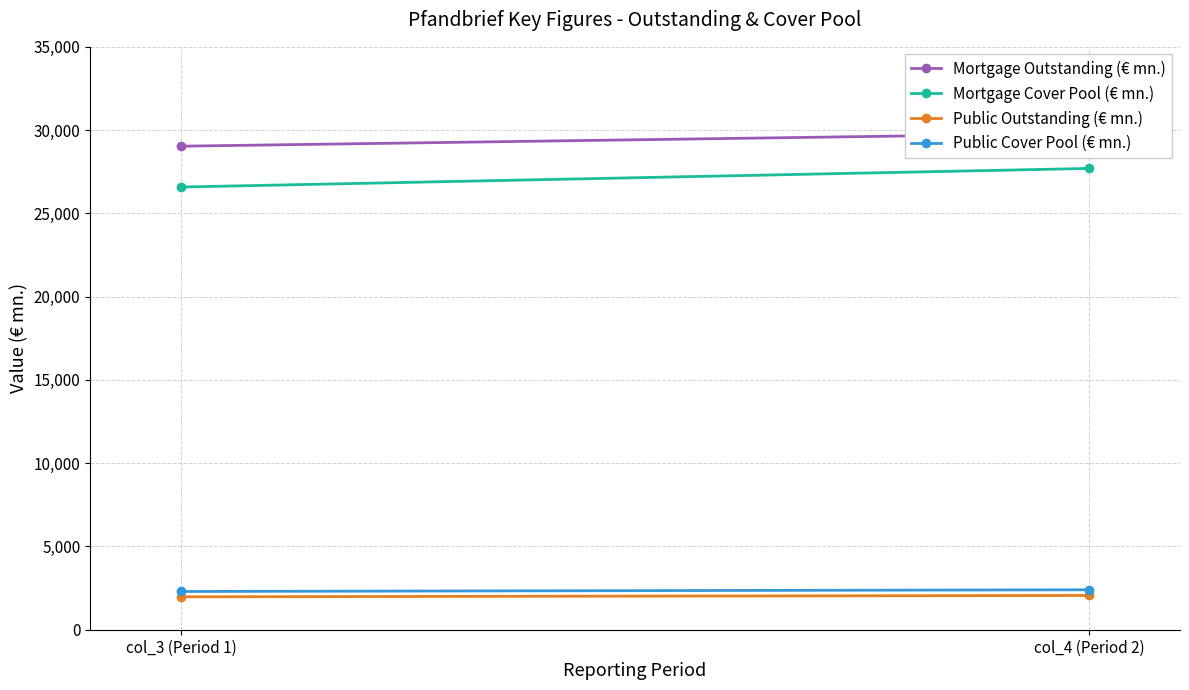

At which label does Public Cover Pool (€ mn.) reach its peak?

col_4 (Period 2)